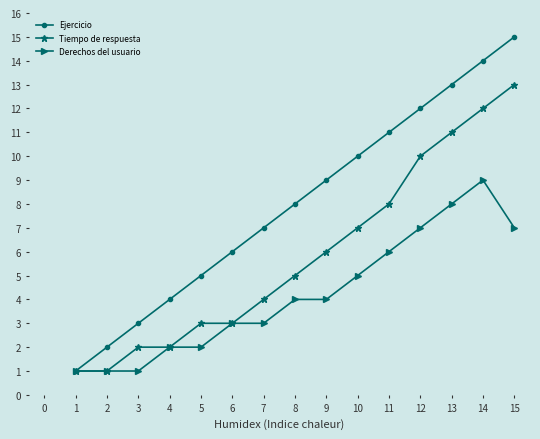

What is the difference between the highest and lowest values at 6?

3